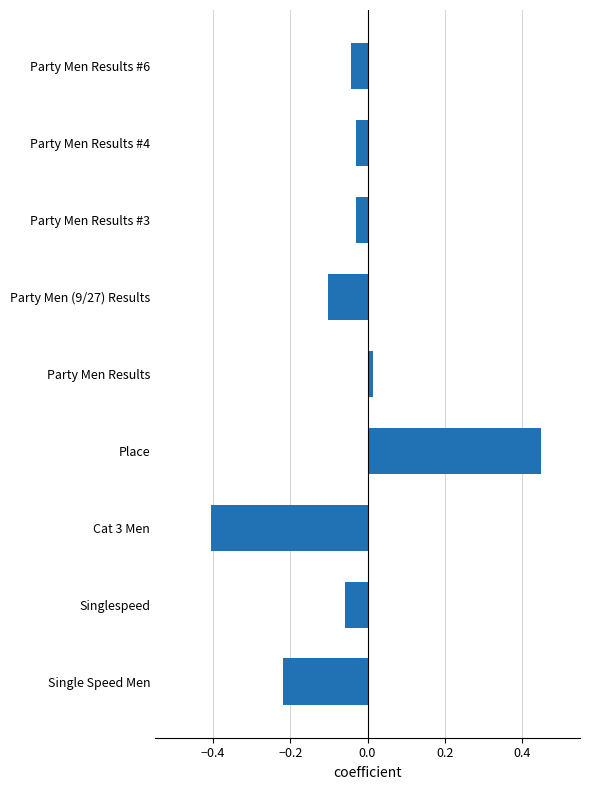

Between Singlespeed and Party Men Results, which is larger?

Party Men Results